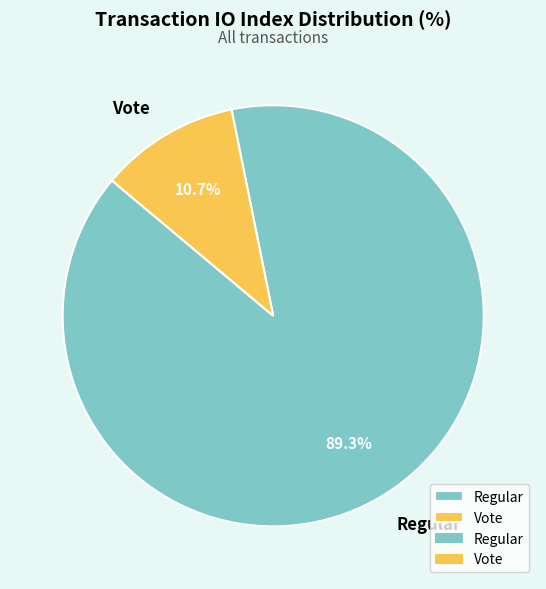

What is the ratio of the value at Regular to the value at Vote?

8.3